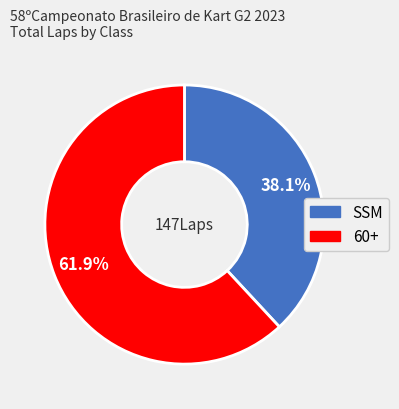

To the nearest percent, what portion does SSM represent?

38%